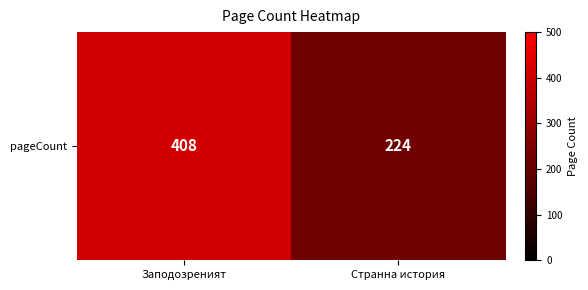

Is it true that the value at Заподозреният is 234?

False